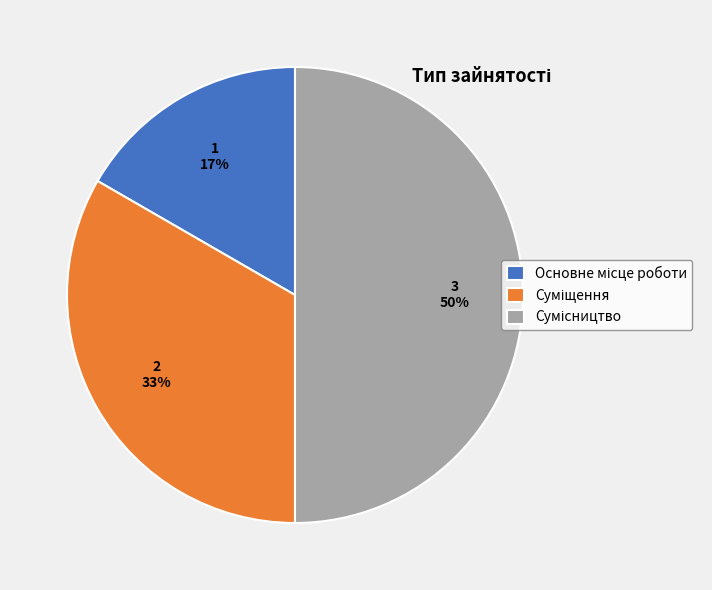

To the nearest percent, what is the difference between the largest and smallest slice percentages?

33%